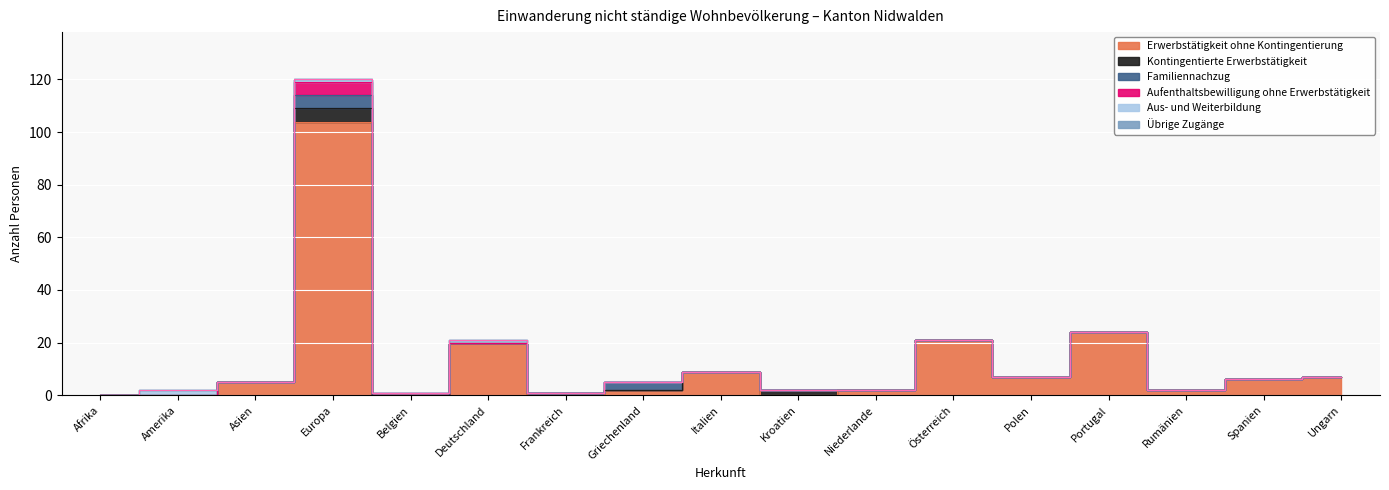

Between which two adjacent categories do Kontingentierte Erwerbstätigkeit and Erwerbstätigkeit ohne Kontingentierung first intersect?

Deutschland and Frankreich